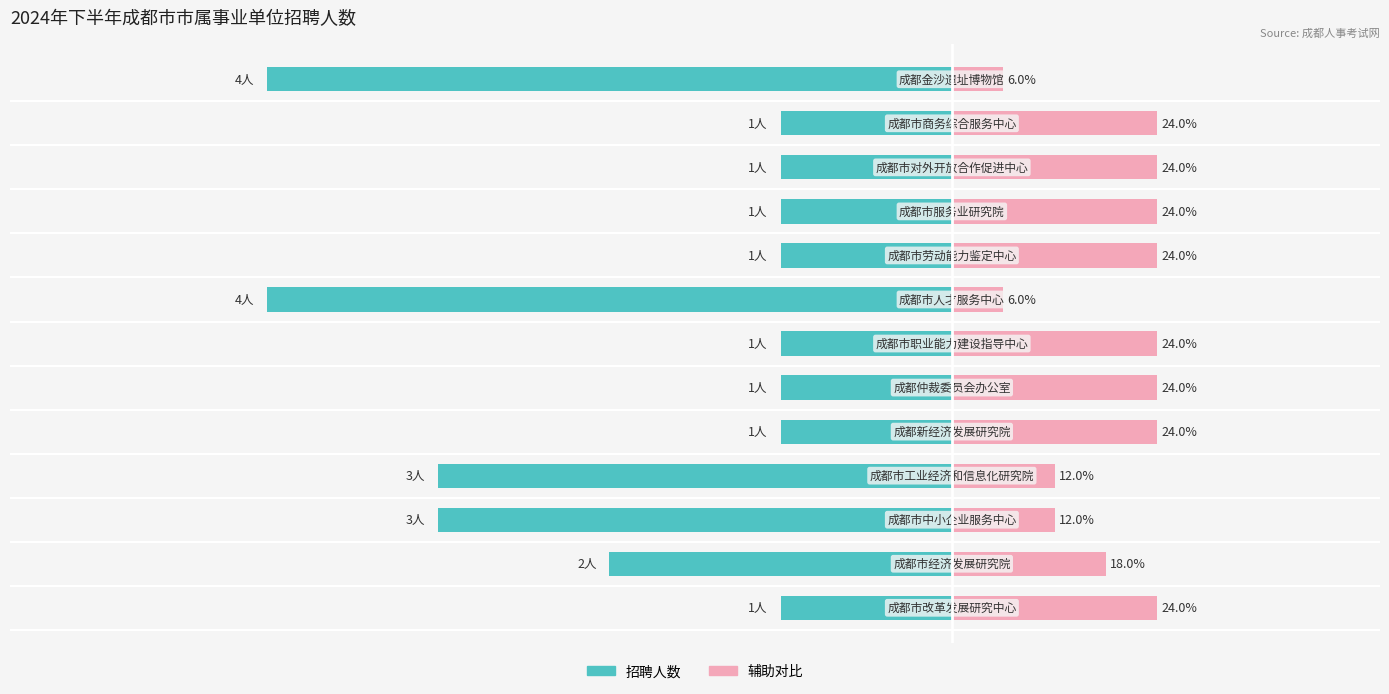

Count the number of categories in the chart.

13